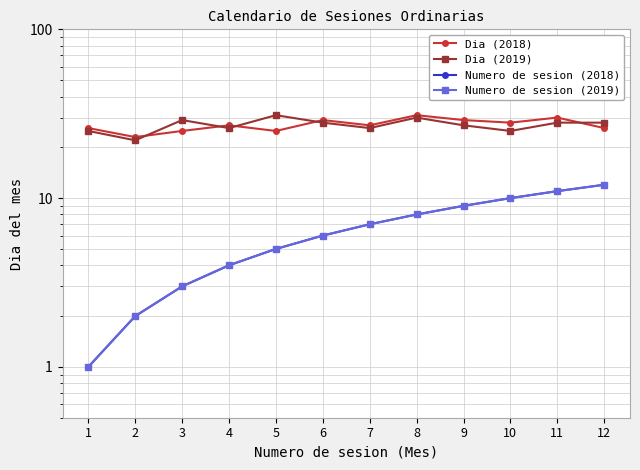

How many data points does each series have?

12